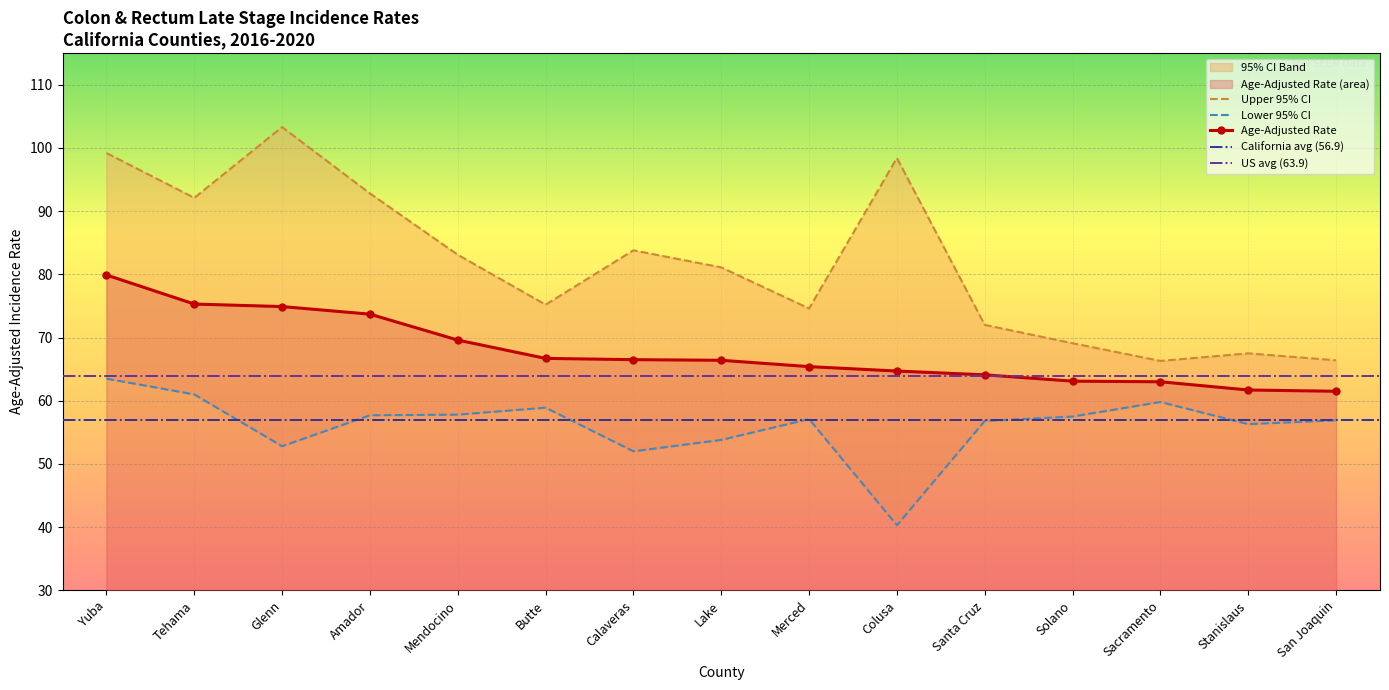

At which category does Lower 95% CI reach its first local valley?

Glenn